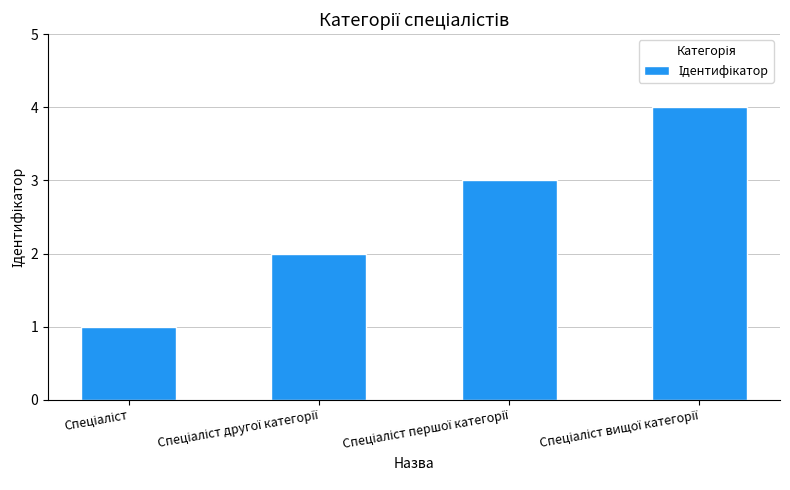

Are the bars grouped side by side (vs. stacked)?

No